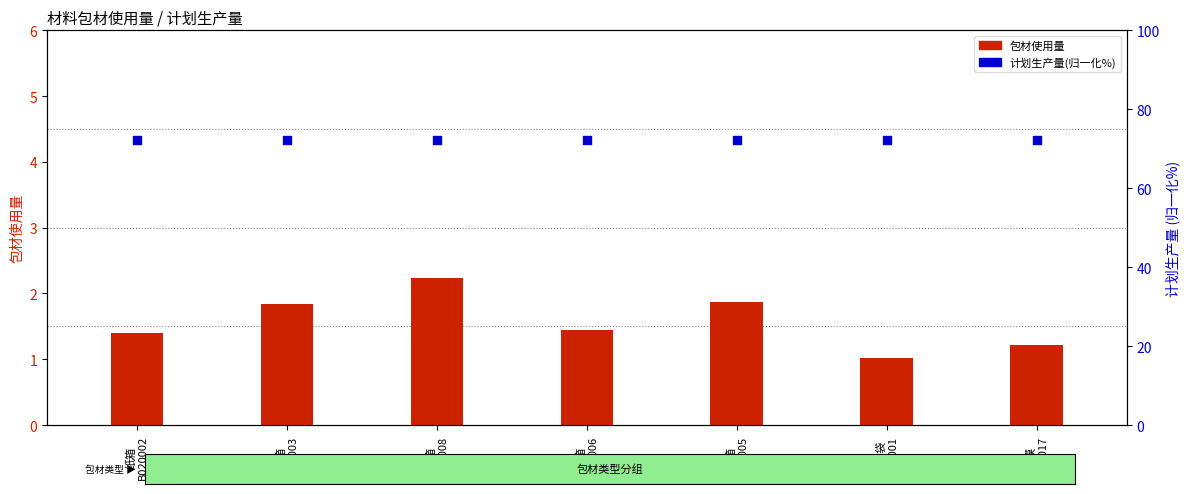

Which series has the widest spread of Y values?

包材使用量